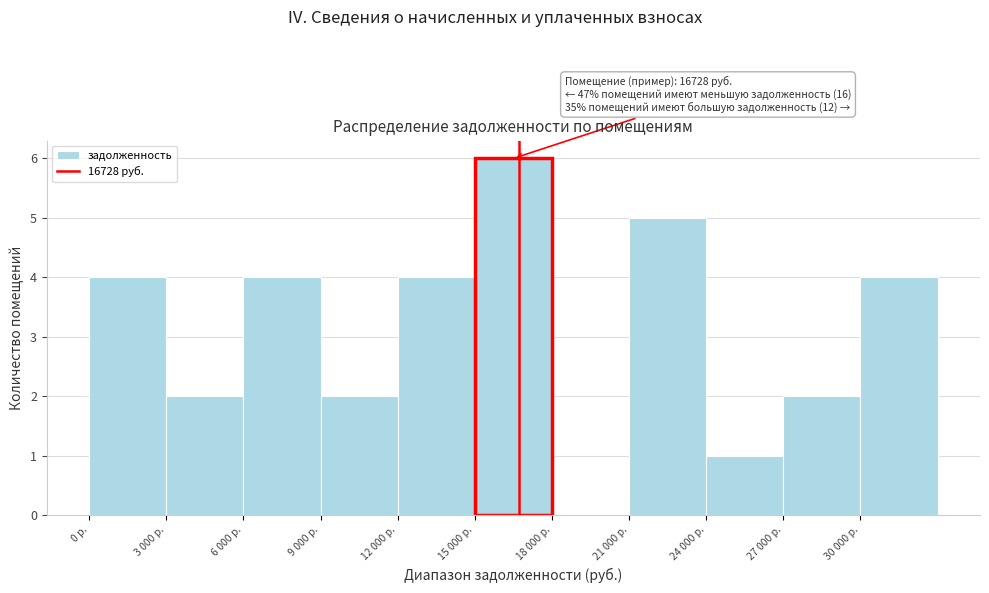

Reading left to right, list all the values displayed in this chart.

0 р.=4	3 000 р.=2	6 000 р.=4	9 000 р.=2	12 000 р.=4	15 000 р.=6	18 000 р.=0	21 000 р.=5	24 000 р.=1	27 000 р.=2	30 000 р.=4